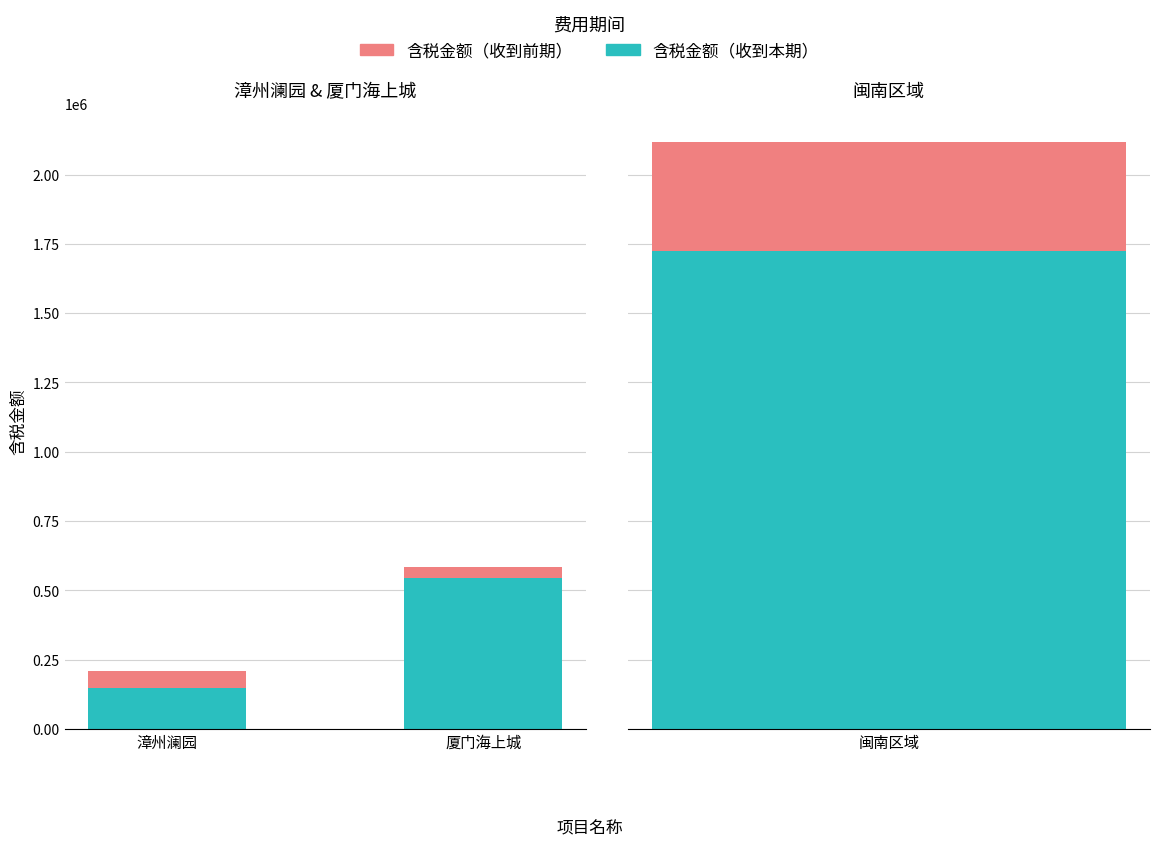

What is the total value across all series at 漳州澜园?

207798.7